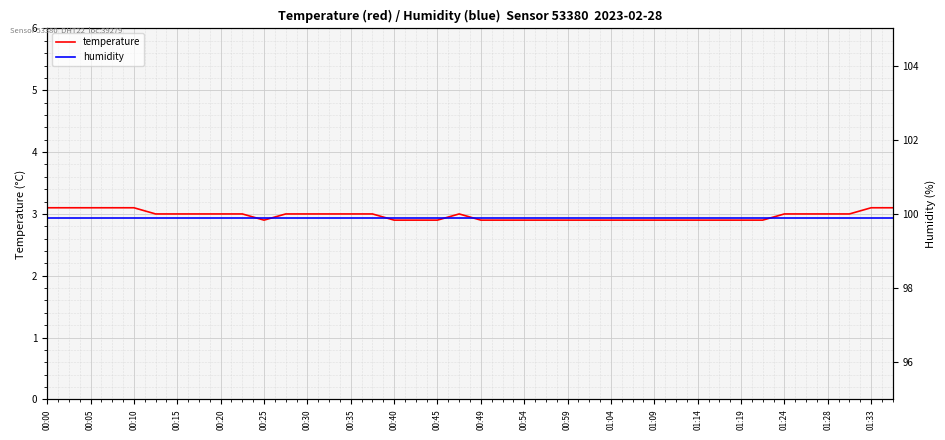

The value of temperature at 00:54 is 1.4. True or false?

False